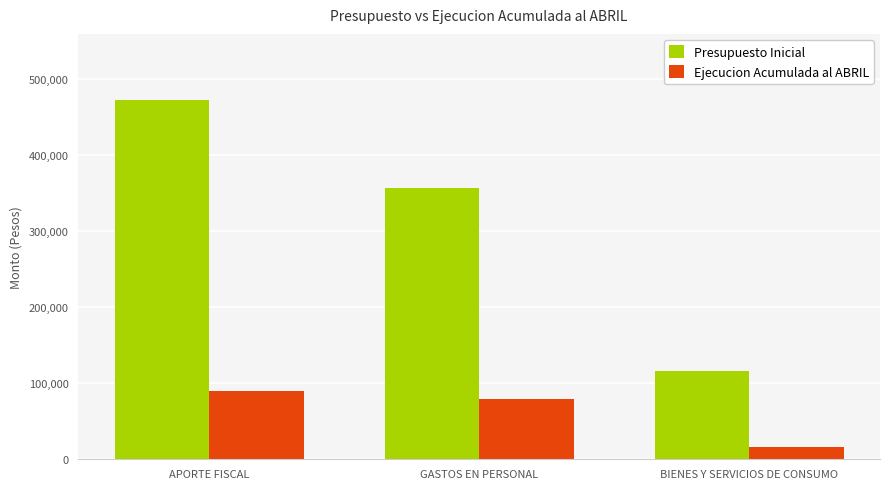

How many bars are there in each group?

2